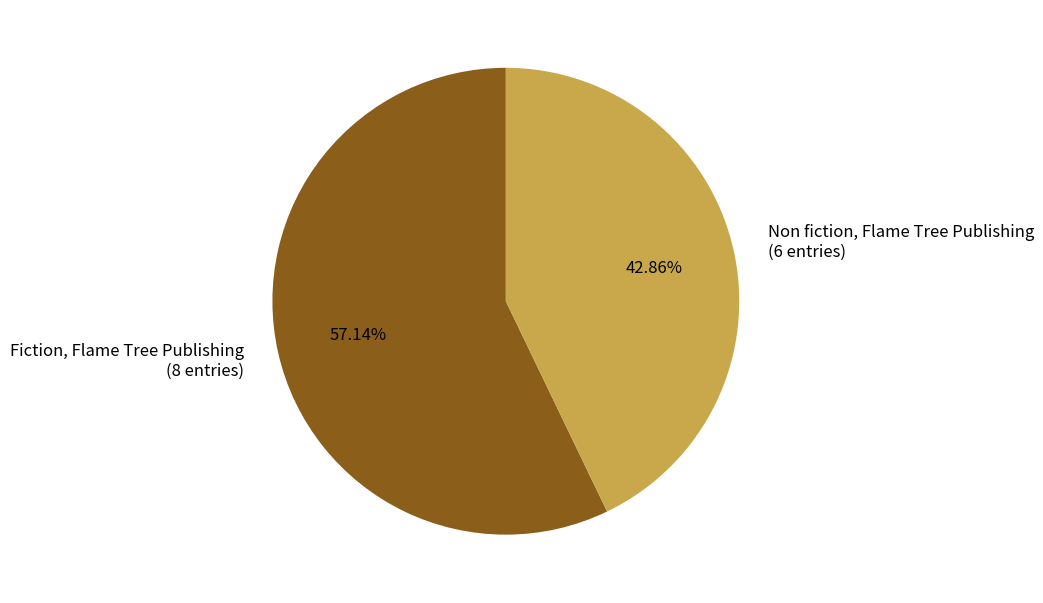

What percentage do Fiction, Flame Tree Publishing and Non fiction, Flame Tree Publishing together represent?

100.0%